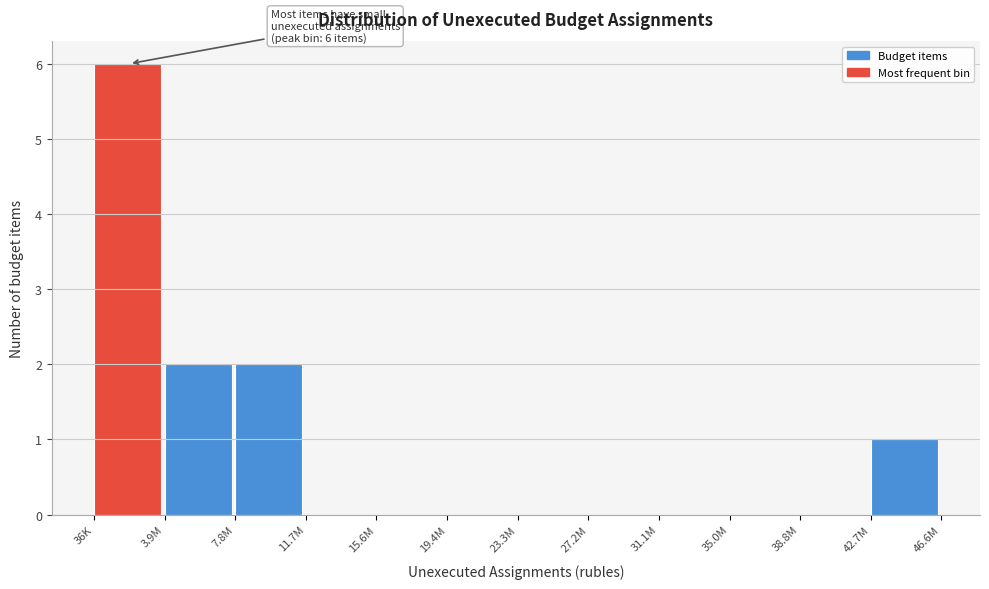

Reading left to right, list all the values displayed in this chart.

36K=6	3.9M=2	7.8M=2	11.7M=0	15.6M=0	19.4M=0	23.3M=0	27.2M=0	31.1M=0	35.0M=0	38.8M=0	42.7M=1